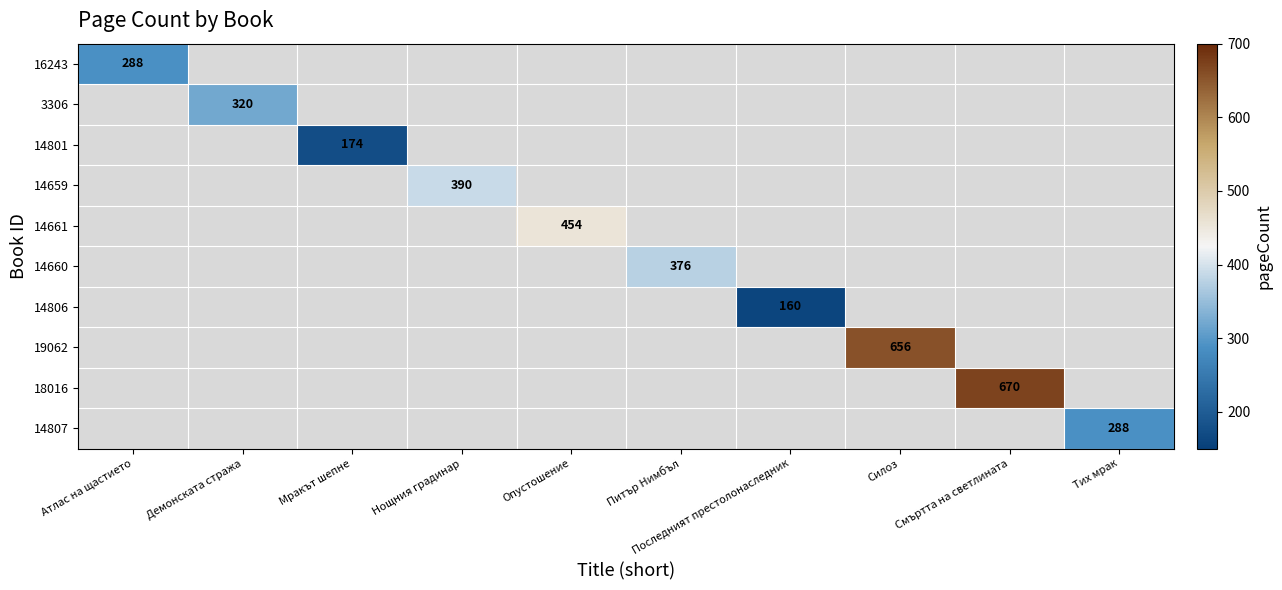

The value of 14807 at Тих мрак is 288. True or false?

True